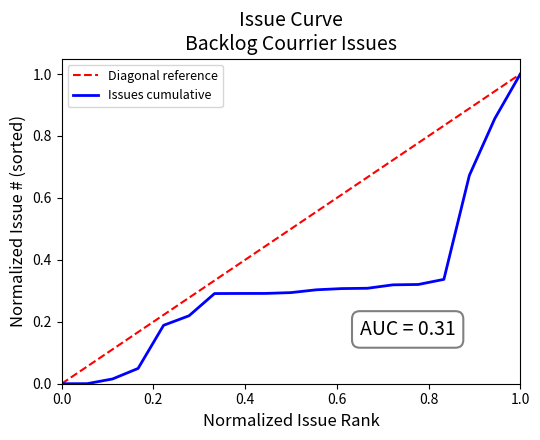

Count the number of categories in the chart.

19